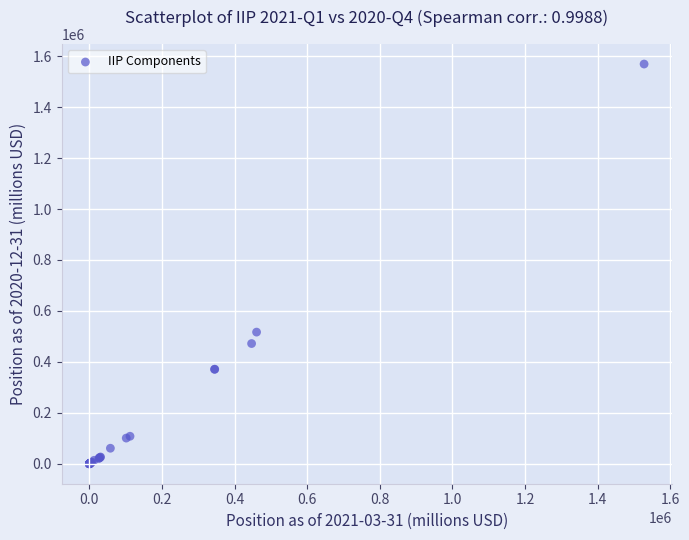

What Y value in the scatter plot is closest to 784543?

516731.2